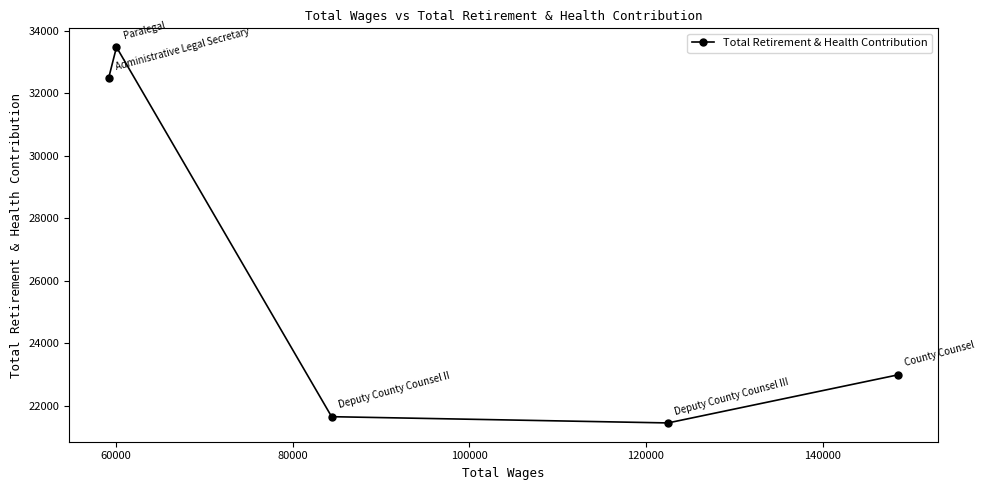

What is the maximum value shown in the chart?

33477